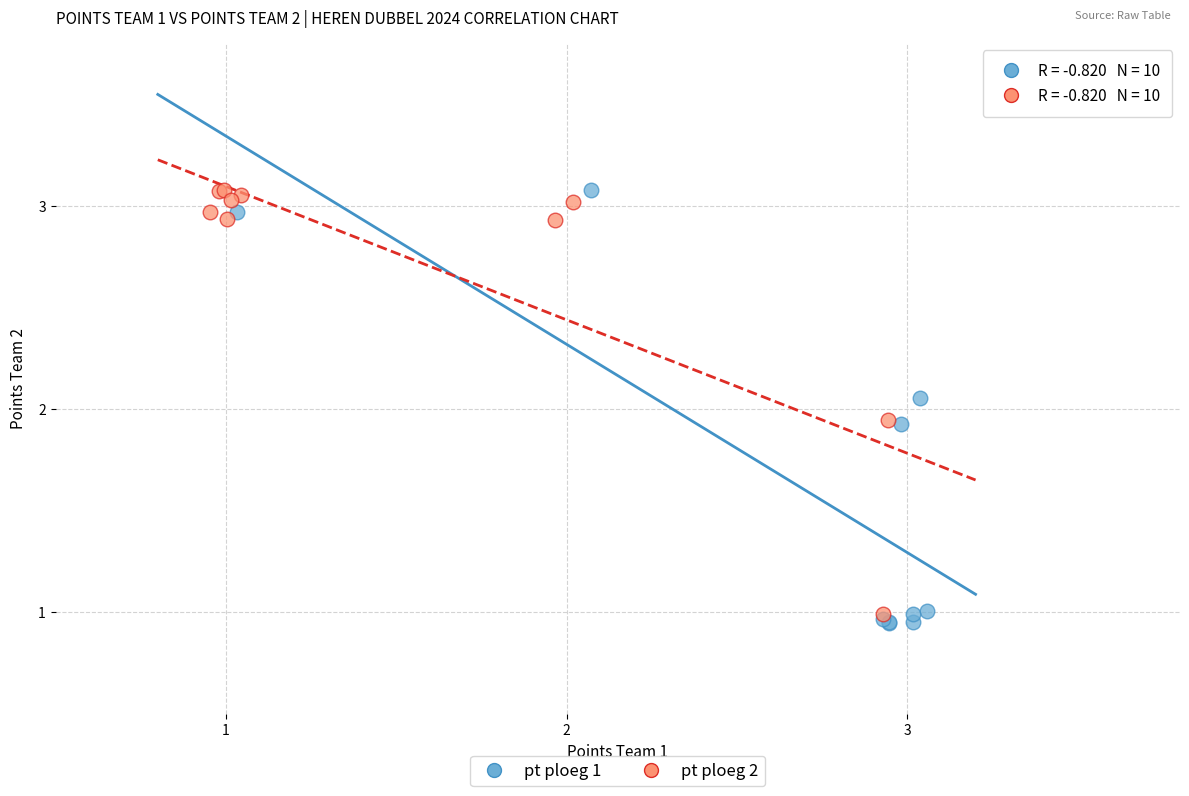

What are all the series names shown in the legend?

pt ploeg 1, pt ploeg 2